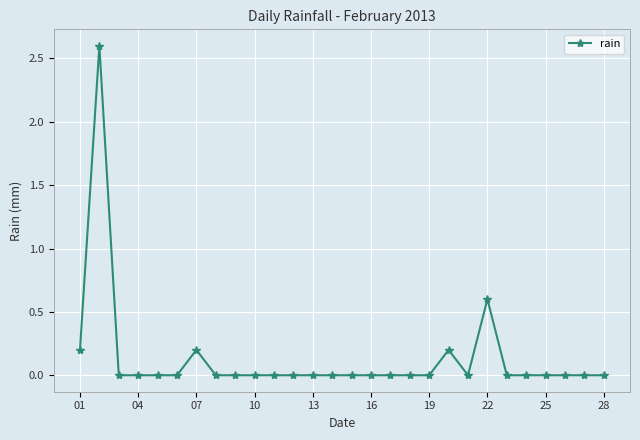

What is the difference between the maximum and second lowest values?

2.6